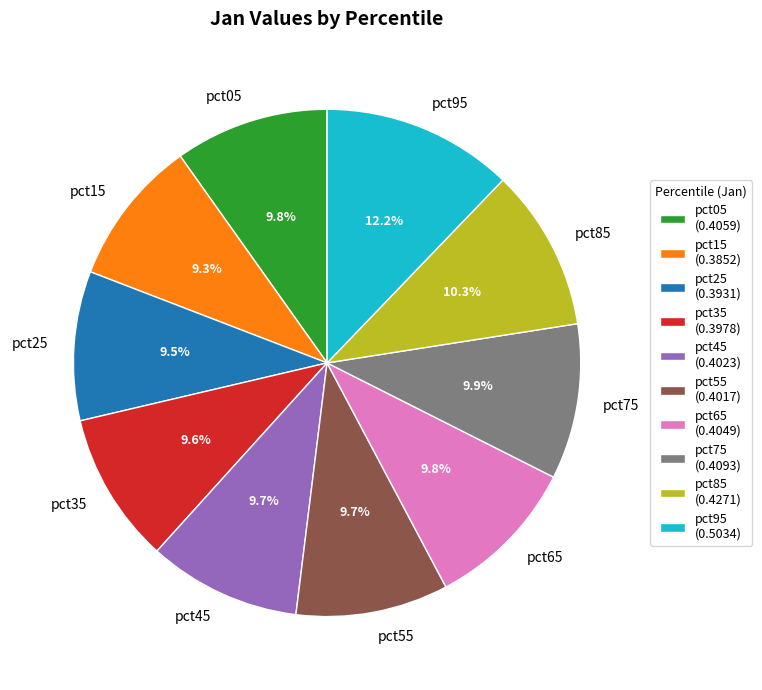

Count the number of slices in the pie.

10